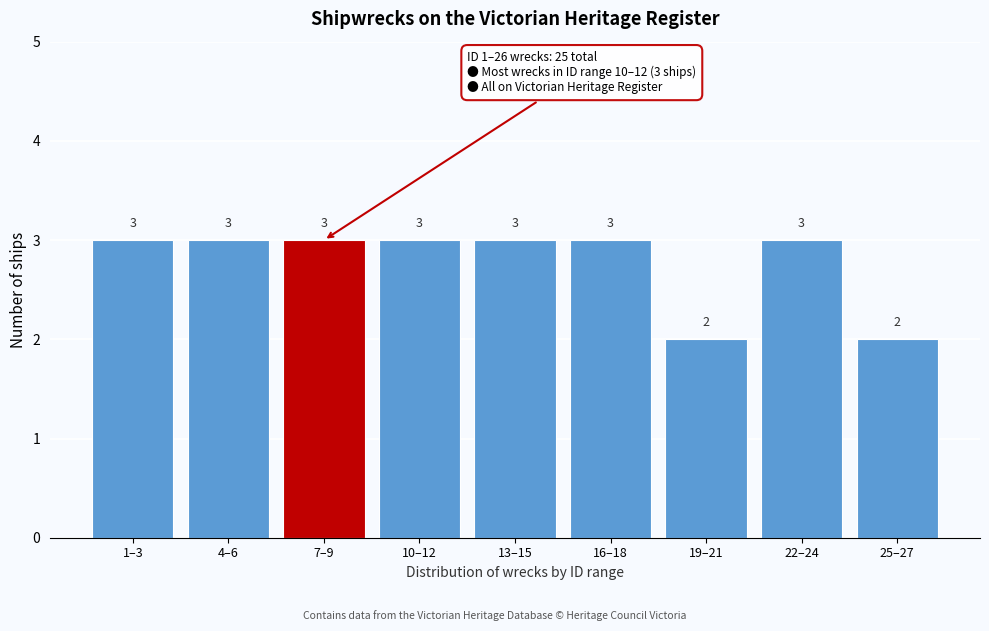

Reading right to left, list all the values displayed in this chart.

25–27=2	22–24=3	19–21=2	16–18=3	13–15=3	10–12=3	7–9=3	4–6=3	1–3=3